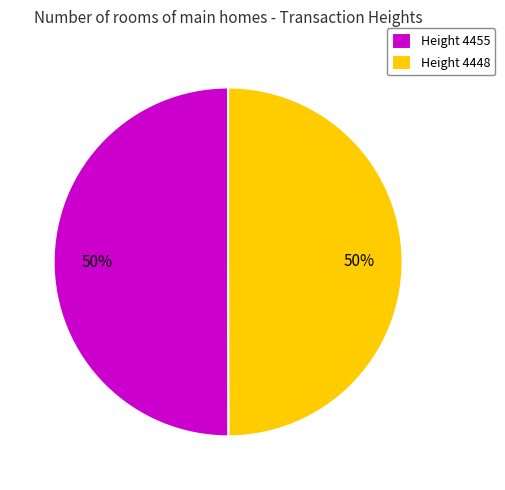

Is it true that Height 4448 is 35% of the pie?

False